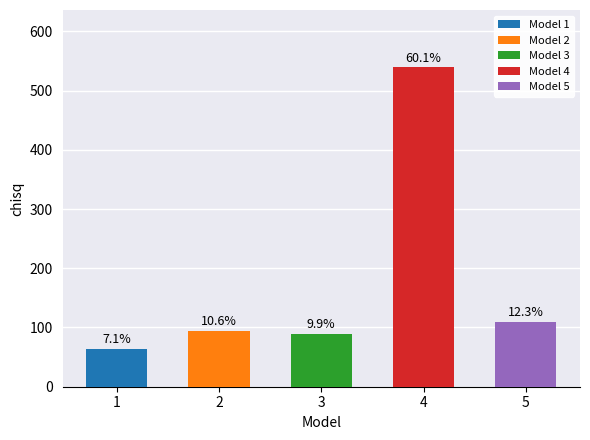

The value at 3 is 88.5. True or false?

True